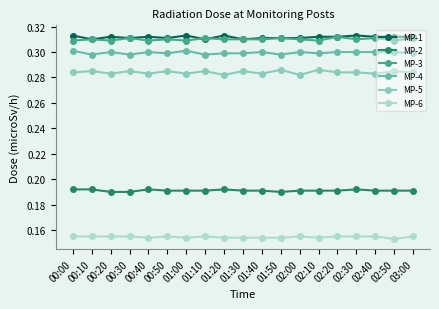

True or false: MP-4 and MP-3 cross at least once.

False